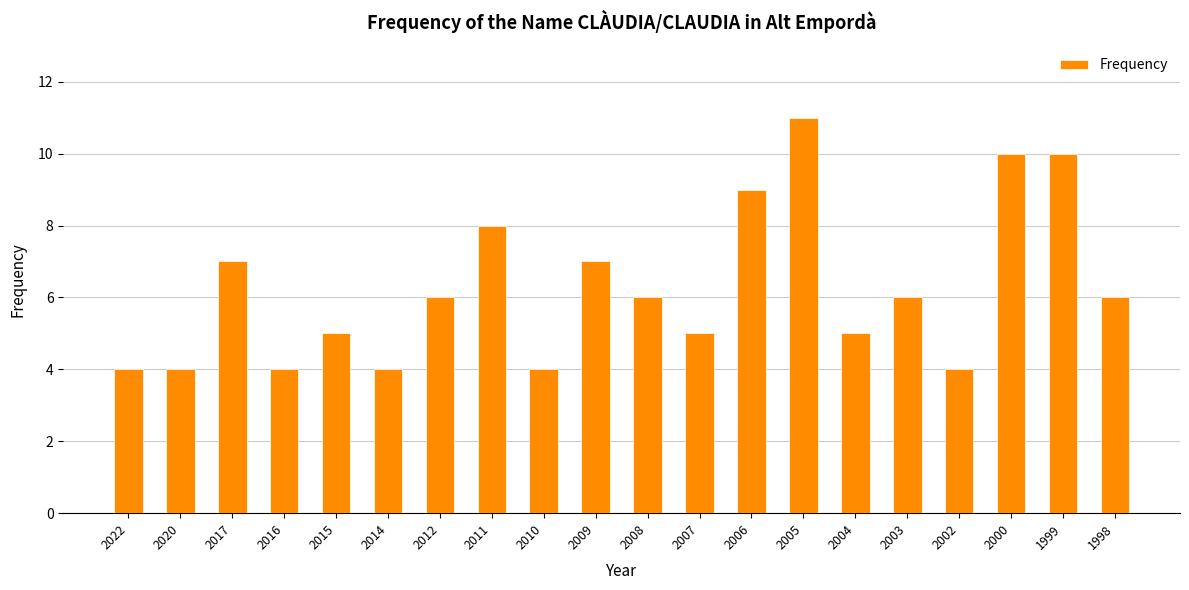

What is the change in value from 2017 to 2011?

+1